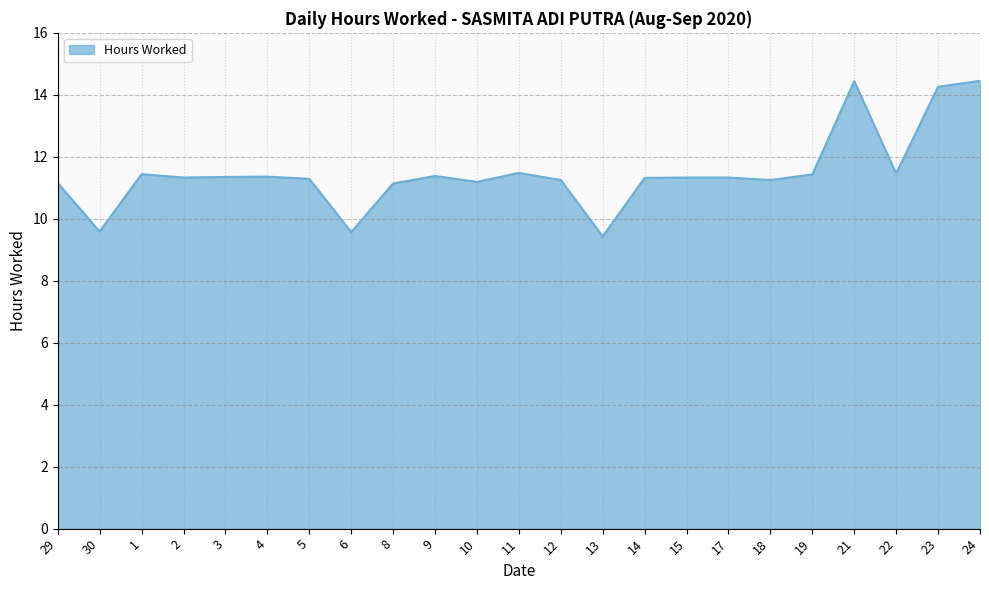

Does the chart display data point markers on the line(s)?

No